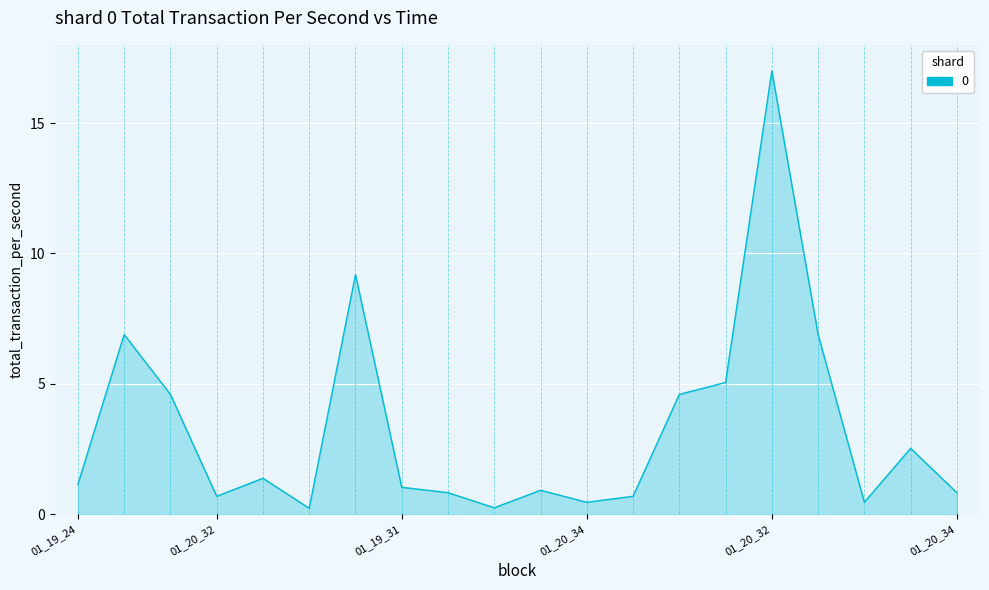

What is the greatest value displayed?

17.0